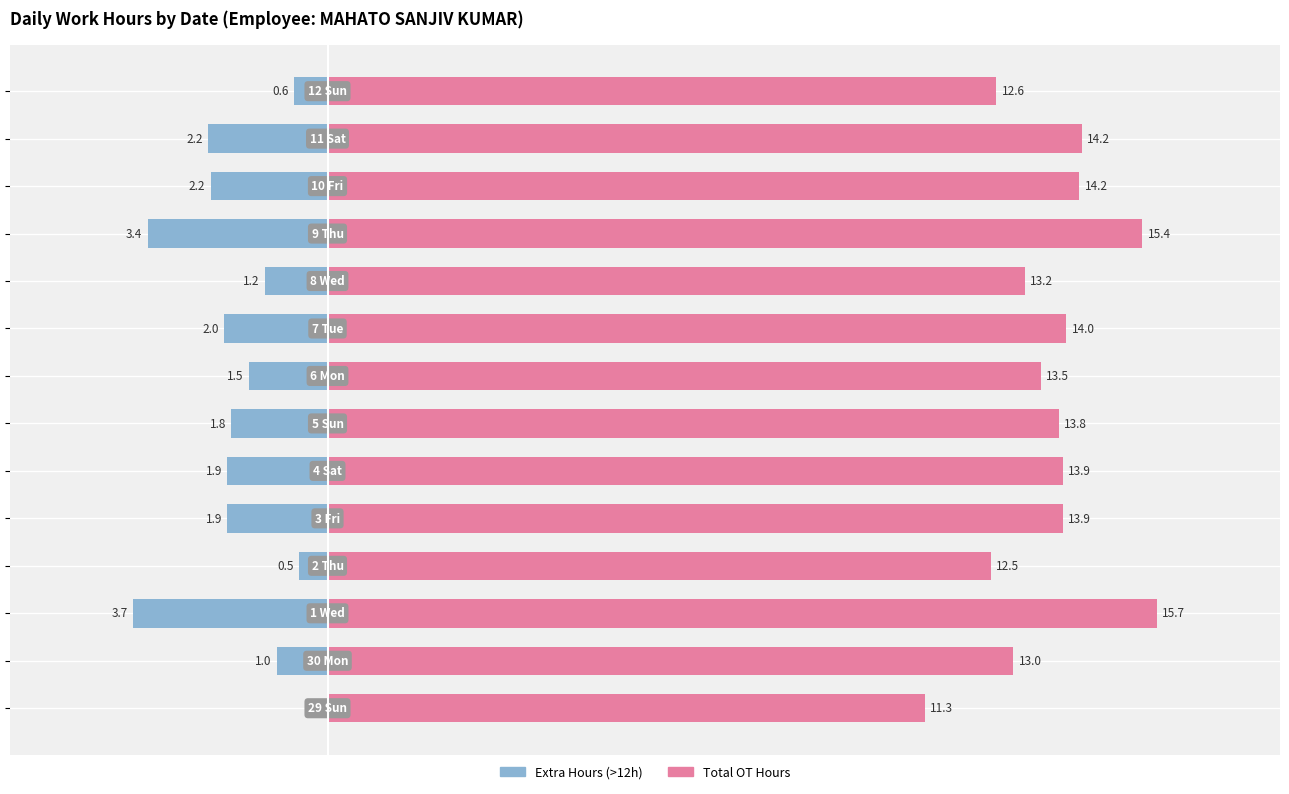

Rank the series by their average value, from lowest to highest.

Extra Hours (>12h), Total OT Hours